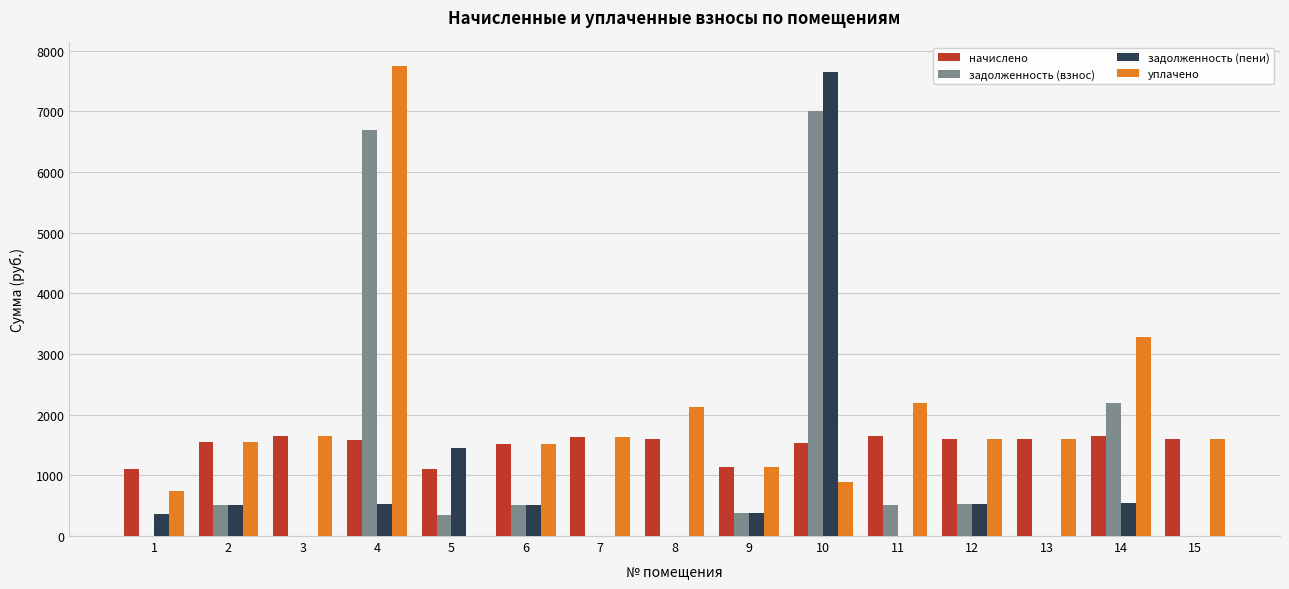

How many data points in начислено are above 1596?

8